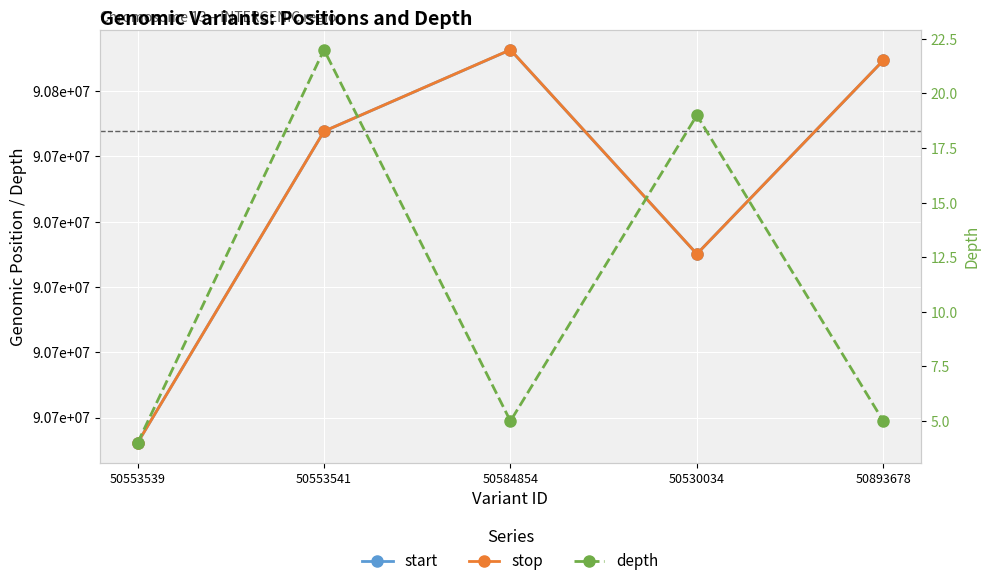

At which label does depth first exceed 5?

50553541